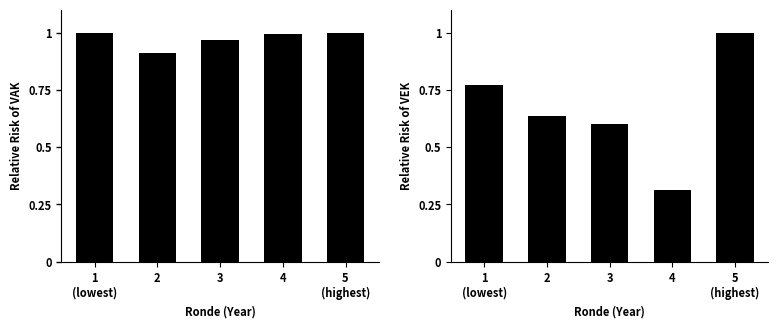

The value of VAK at 1
(lowest) is 1.0. True or false?

True